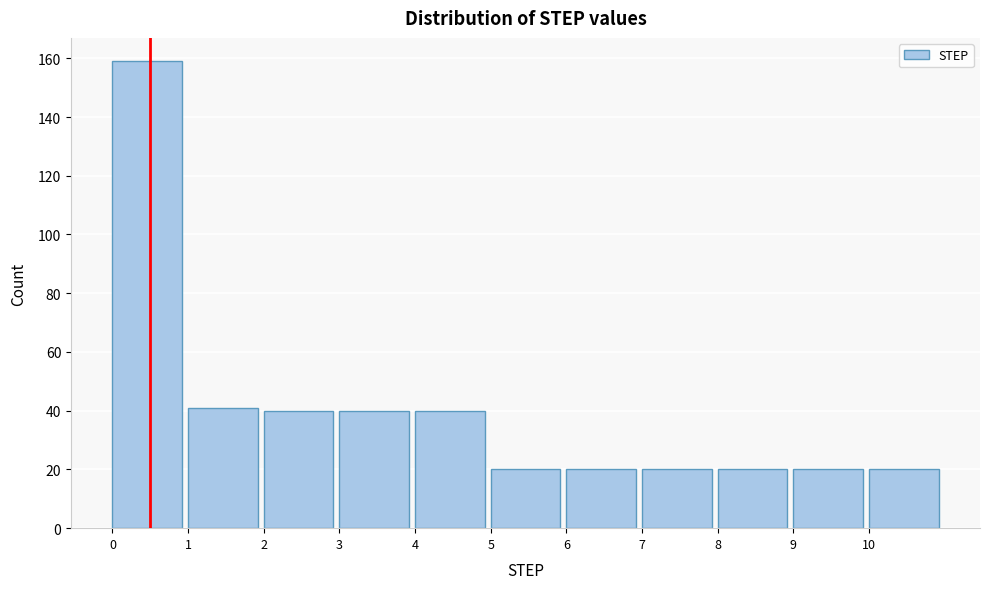

Reading left to right, list every bar in this chart as the range it spans on the x-axis followed by its height. The values are not printed on the chart, so give them approximately, as read against the axis.

0 to 1: 160
1 to 2: 42
2 to 3: 40
3 to 4: 40
4 to 5: 40
5 to 6: 20
6 to 7: 20
7 to 8: 20
8 to 9: 20
9 to 10: 20
10 to 11: 20